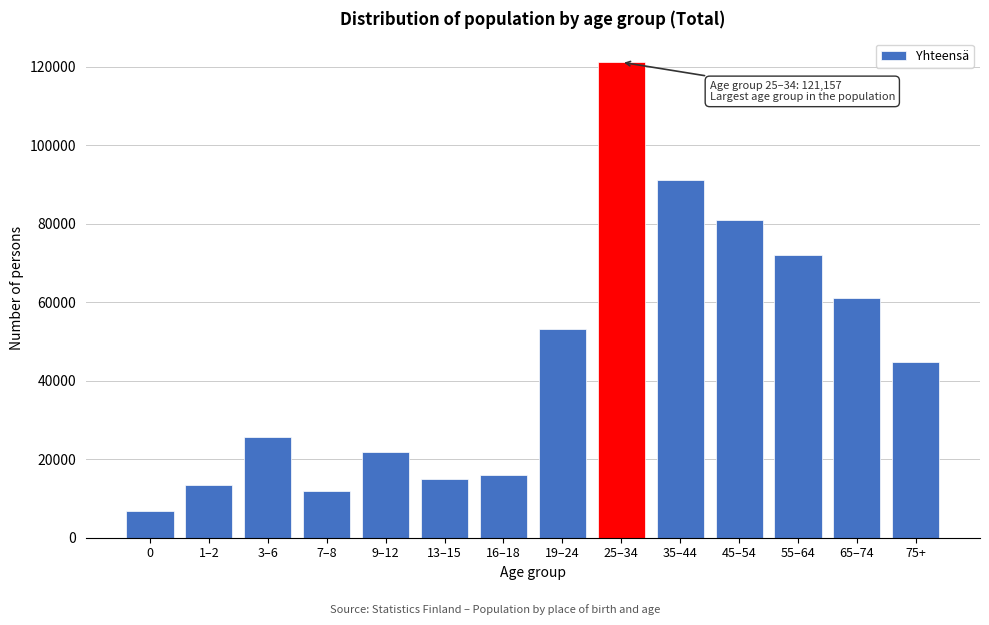

Reading right to left, list all the values displayed in this chart.

44819	61173	72012	80827	91255	121157	53283	16049	15069	21742	11988	25675	13382	6750